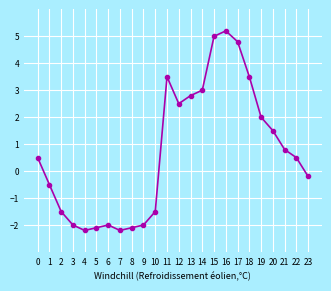

How many data points does each series have?

24